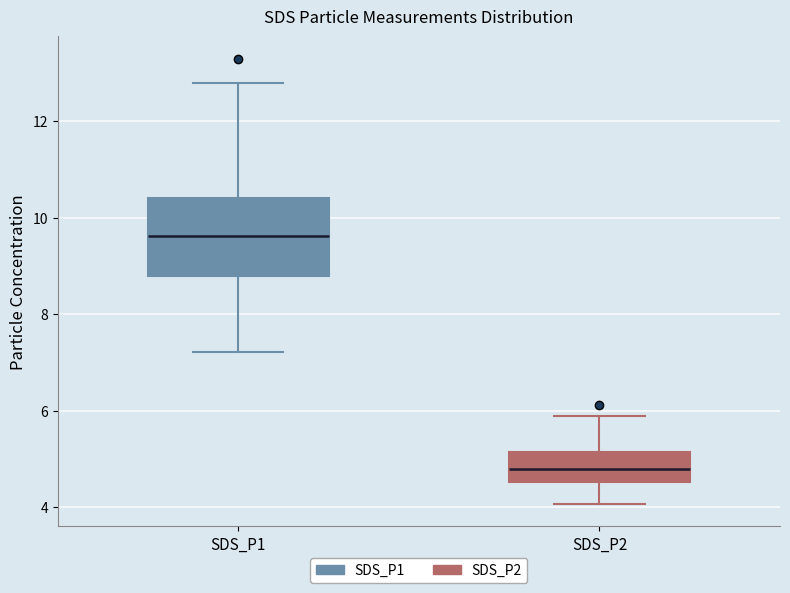

Where is the upper edge of the box for SDS_P1 on the y-axis? The values are not printed on the chart, so give them approximately, as read against the axis.

10.4